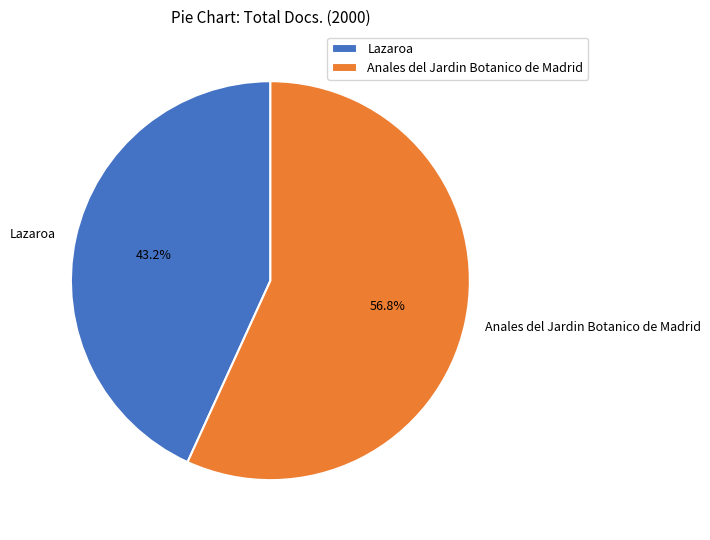

Which slice is the smallest?

Lazaroa